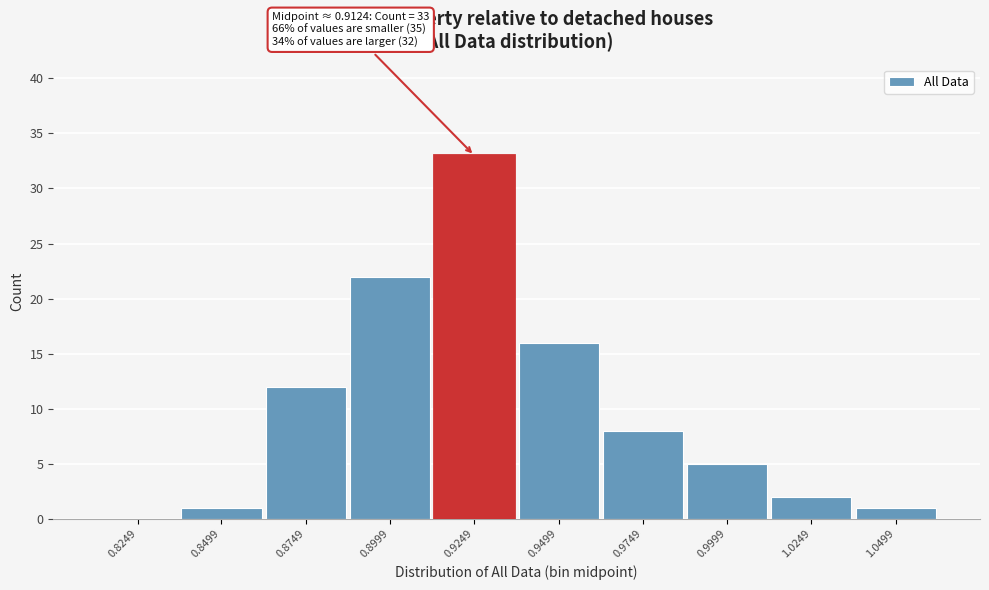

Reading left to right, transcribe all the data shown in this chart.

0.8249=0	0.8499=1	0.8749=12	0.8999=22	0.9249=33	0.9499=16	0.9749=8	0.9999=5	1.0249=2	1.0499=1